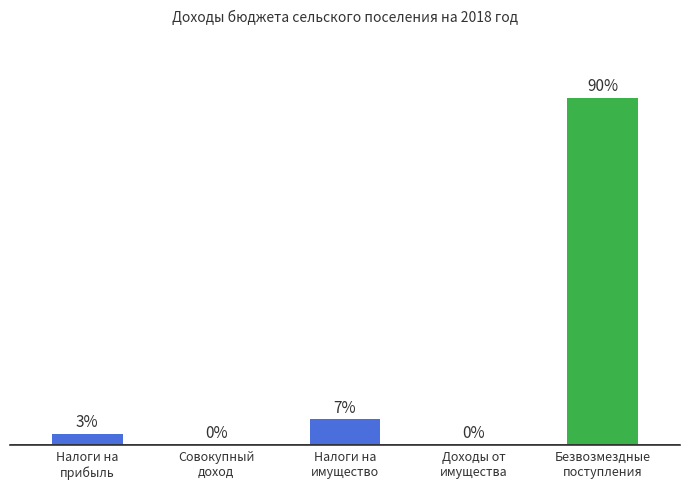

What is the difference between the maximum and minimum values?

7385705